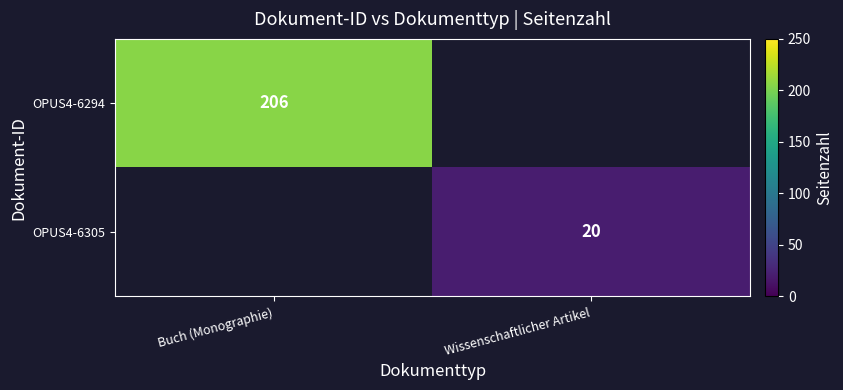

Which has a higher value, Wissenschaftlicher Artikel or Buch (Monographie)?

Buch (Monographie)